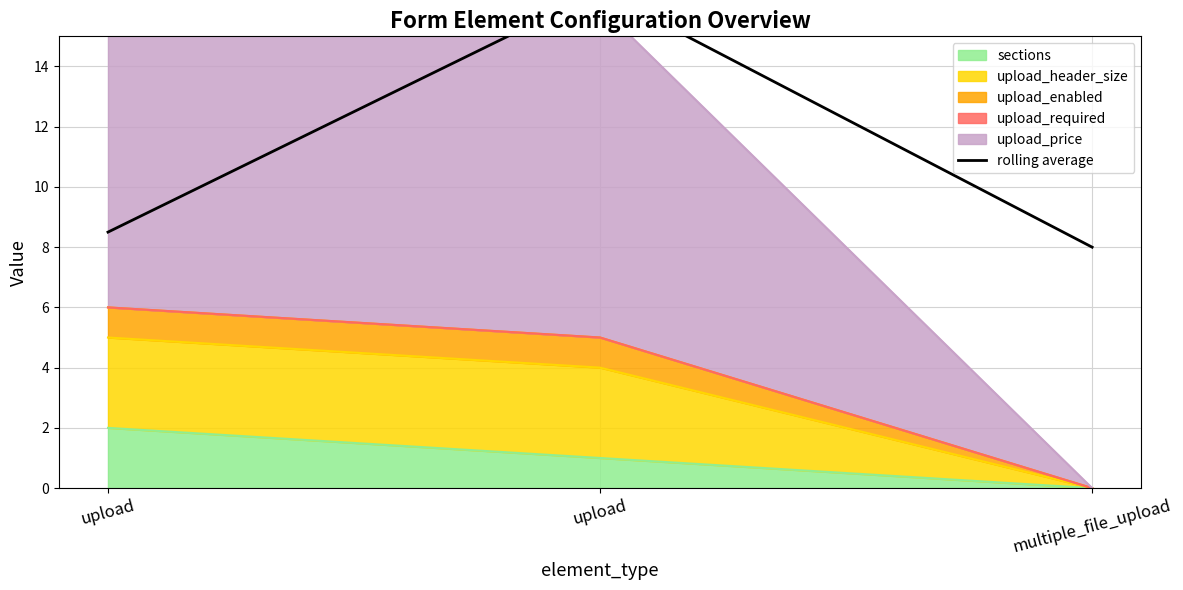

What is the greatest value displayed?

16.5